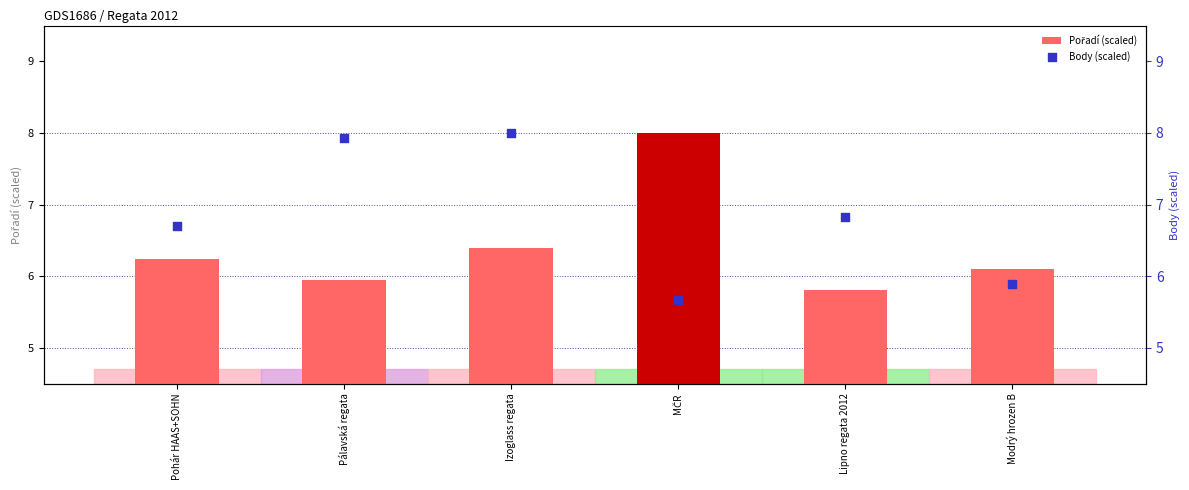

Which series has the largest Y range (max minus min)?

Body (scaled)